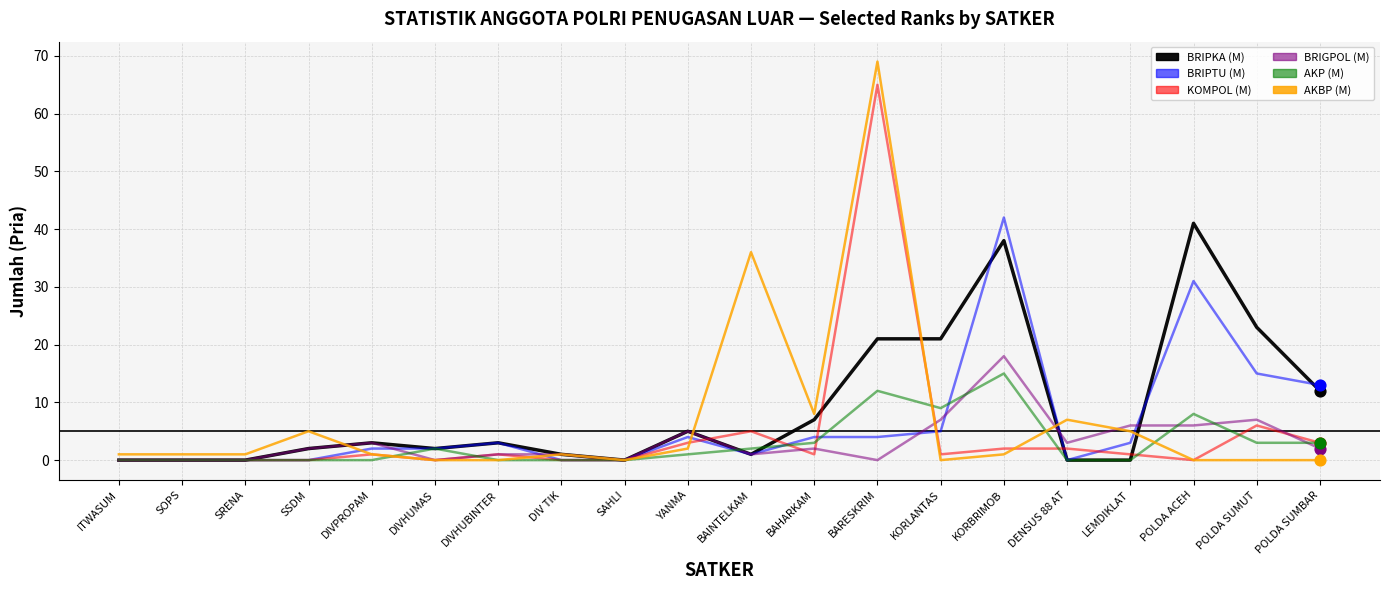

Which series has the largest range (max minus min)?

AKBP (M)